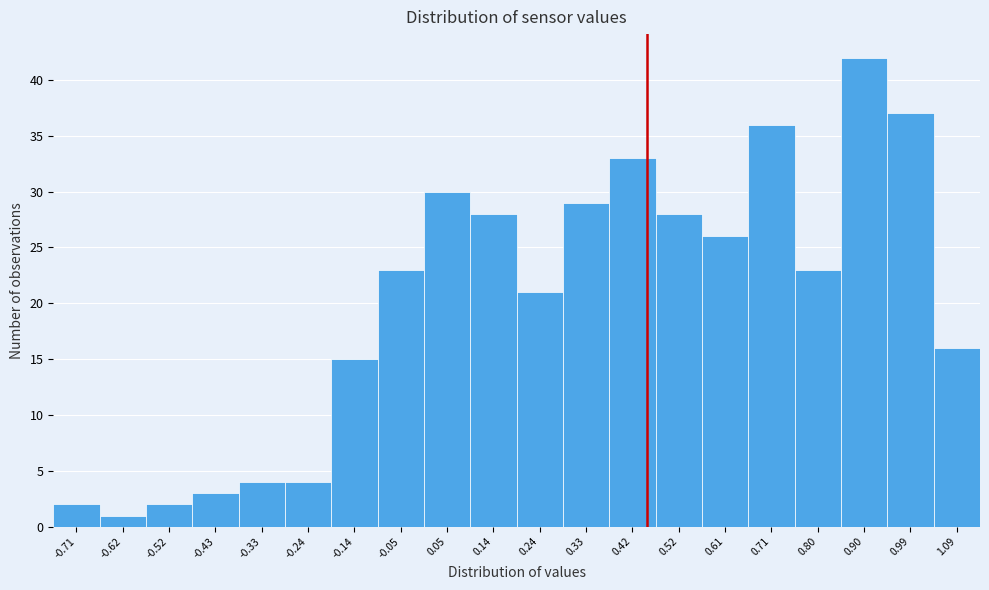

Reading left to right, what are all the values shown in this chart?

-0.71=2	-0.62=1	-0.52=2	-0.43=3	-0.33=4	-0.24=4	-0.14=15	-0.05=23	0.05=30	0.14=28	0.24=21	0.33=29	0.42=33	0.52=28	0.61=26	0.71=36	0.80=23	0.90=42	0.99=37	1.09=16